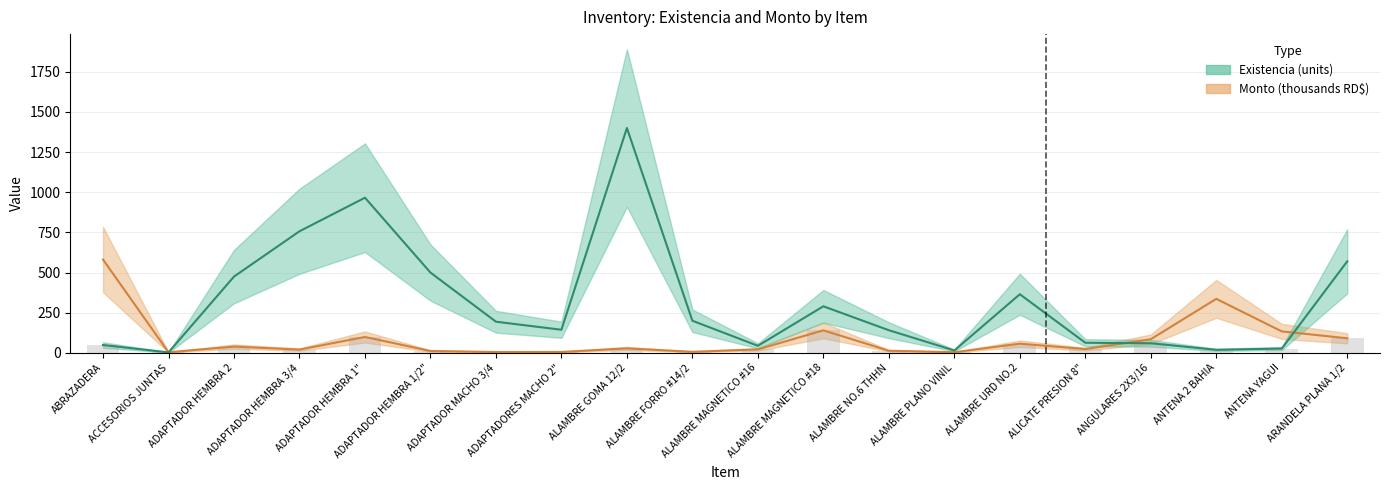

The Existencia (units) series shows 234.3 at ALAMBRE URD NO.2. True or false?

False